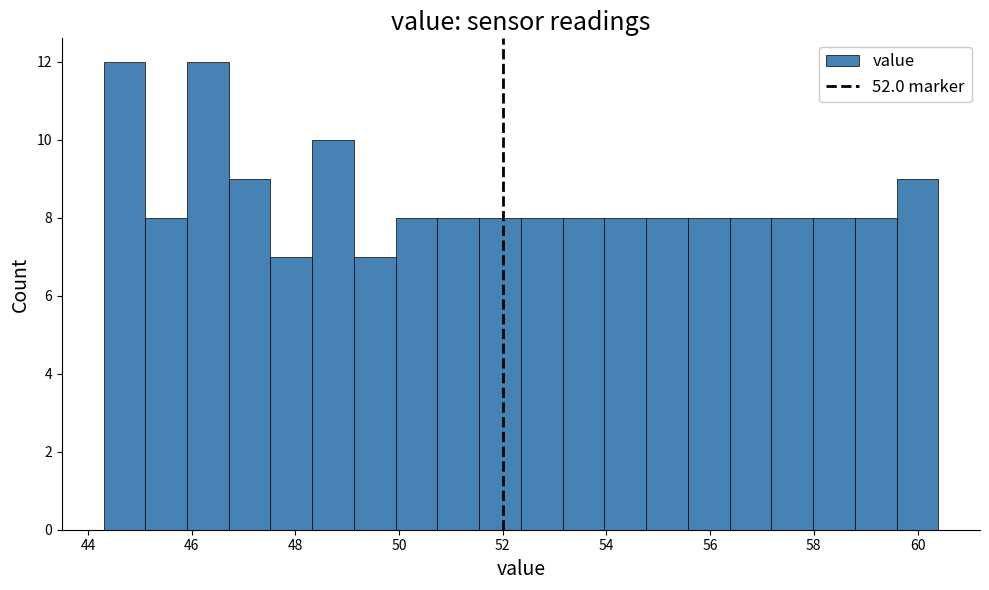

What is the height of the bar covering 49.2 to 50.0 on the x-axis? Neither the bar edges nor the heights are printed on the chart, so give them approximately, as read against the axes.

7